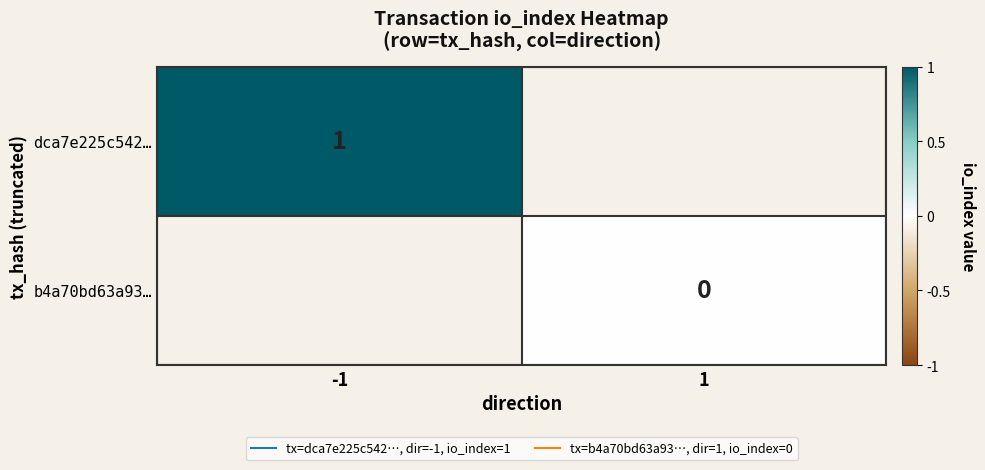

Which category has the highest value across all series?

-1